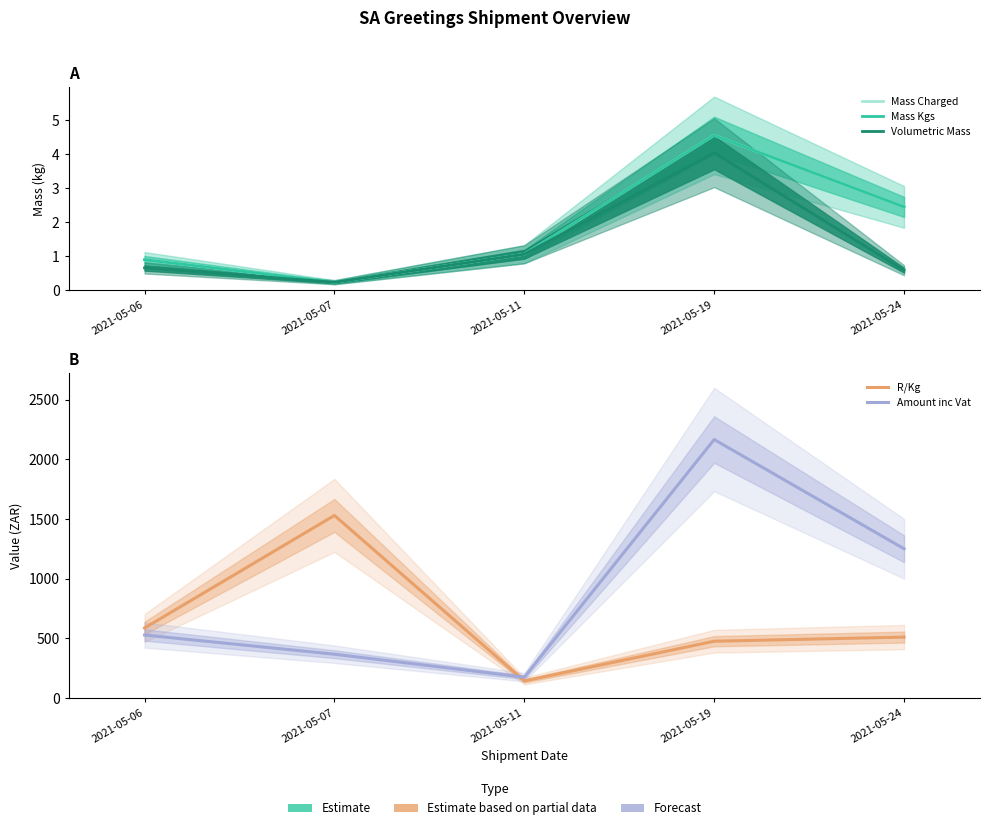

How many lines are shown in the chart?

5